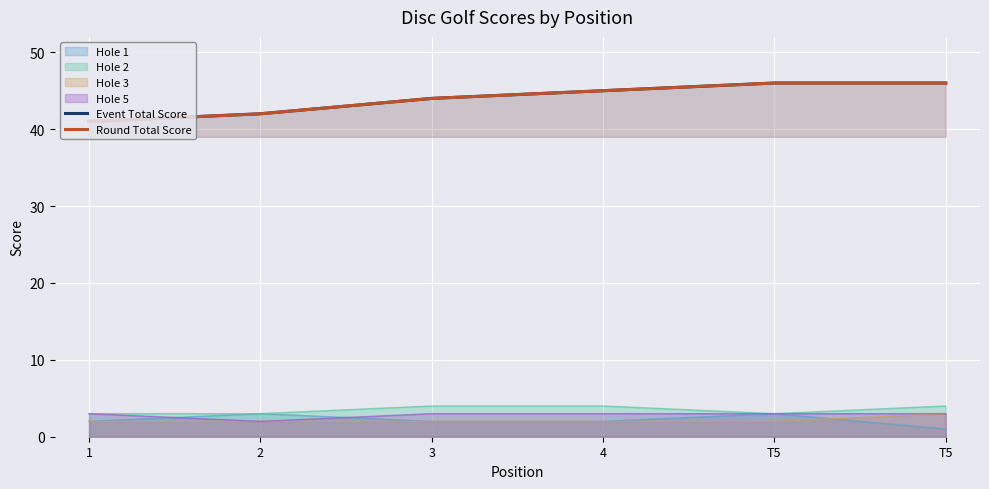

Which category has the lowest value in the Event Total Score series?

1